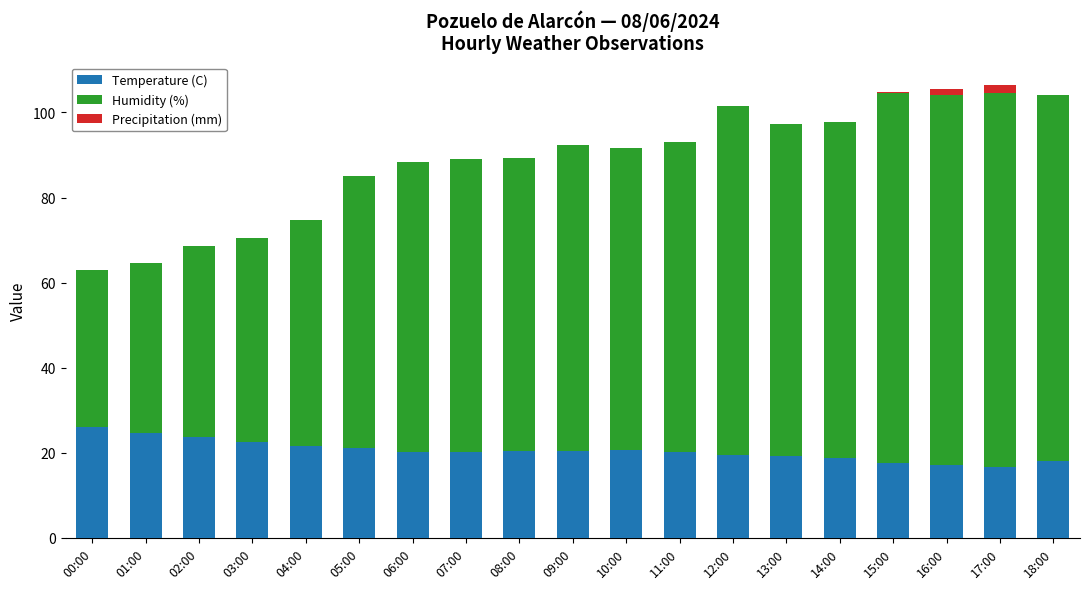

Is it true that Temperature (C) equals 9.1 at 10:00?

False